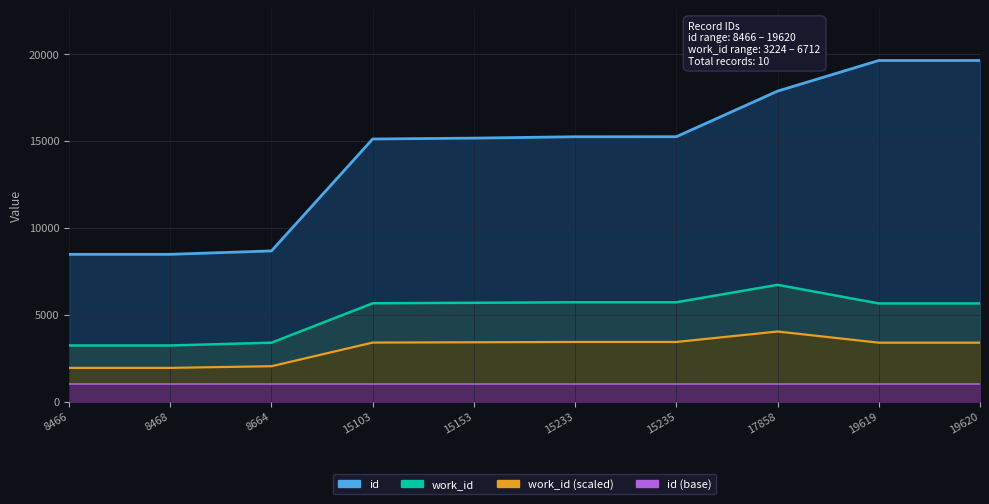

What is the sum of all work_id values?

50576